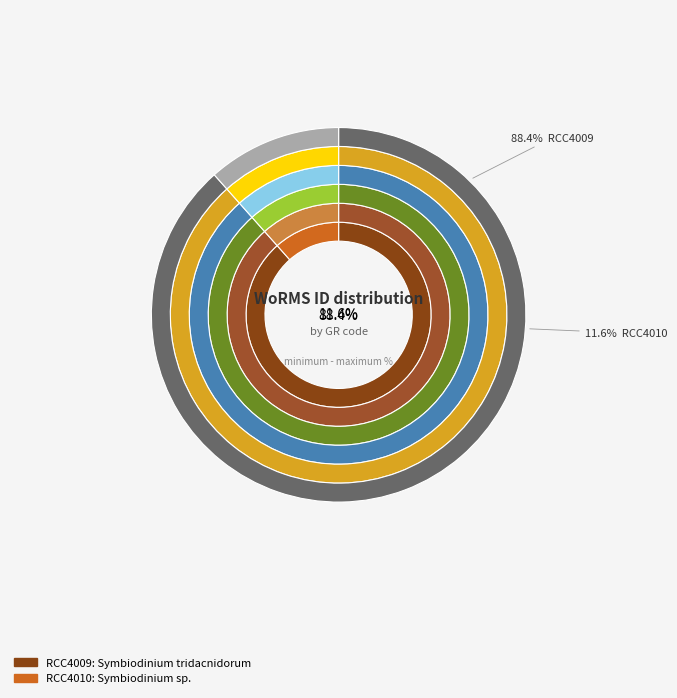

Which slice is the largest?

RCC4009